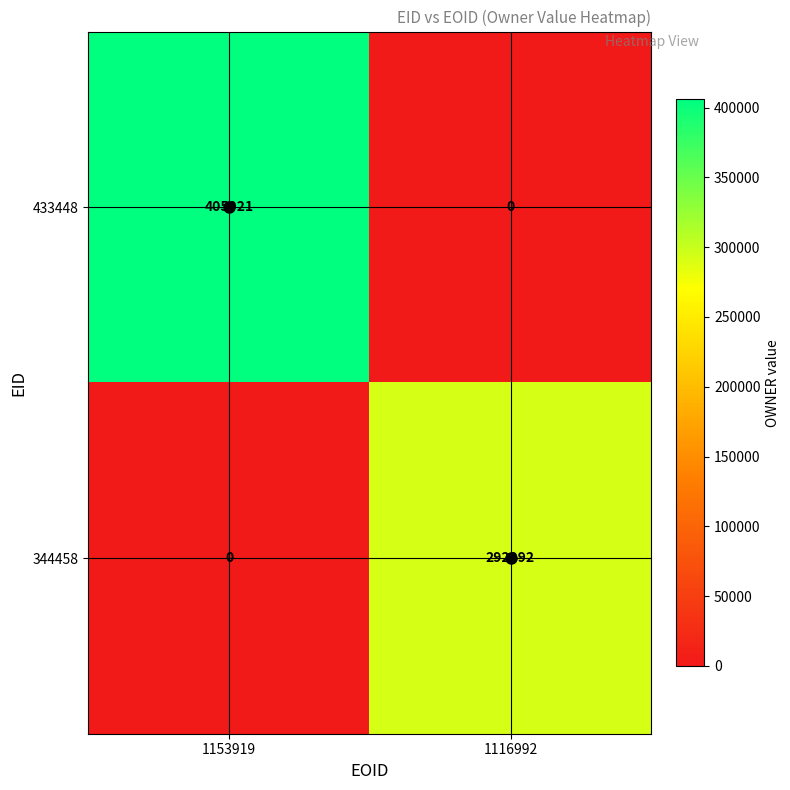

Rank the series at 1153919 from highest to lowest value.

433448, 344458